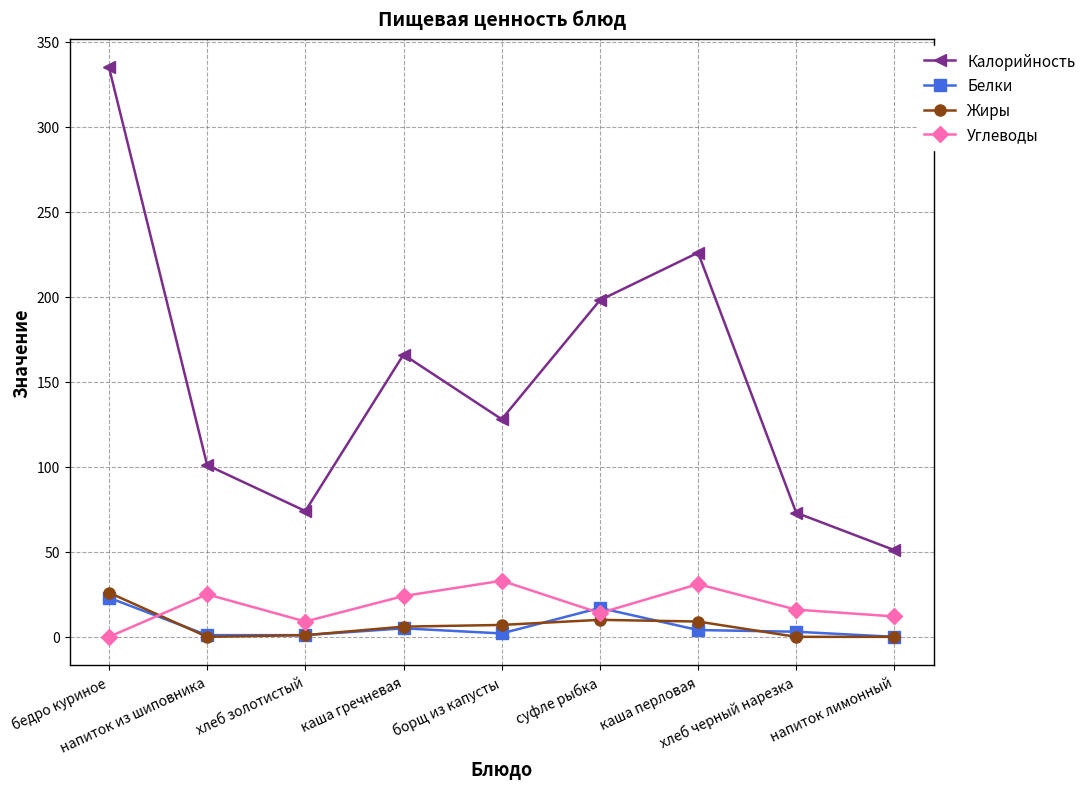

At which label does Белки first exceed 3?

бедро куриное